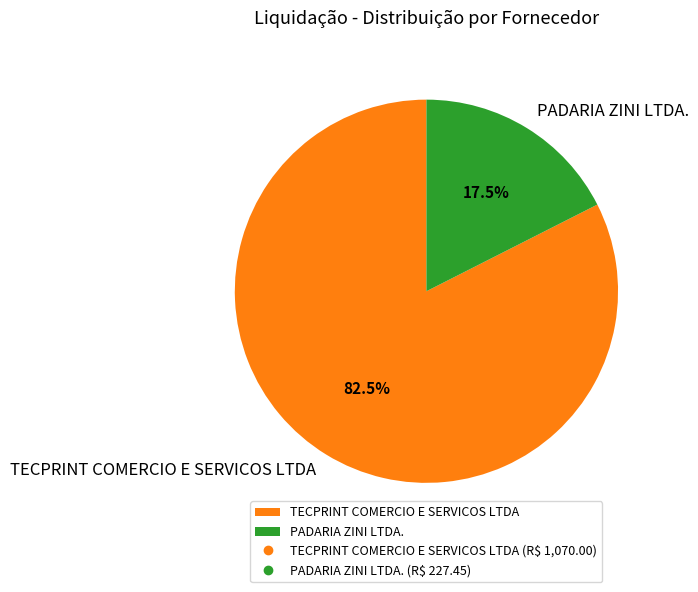

Rank the categories by value from lowest to highest.

PADARIA ZINI LTDA., TECPRINT COMERCIO E SERVICOS LTDA